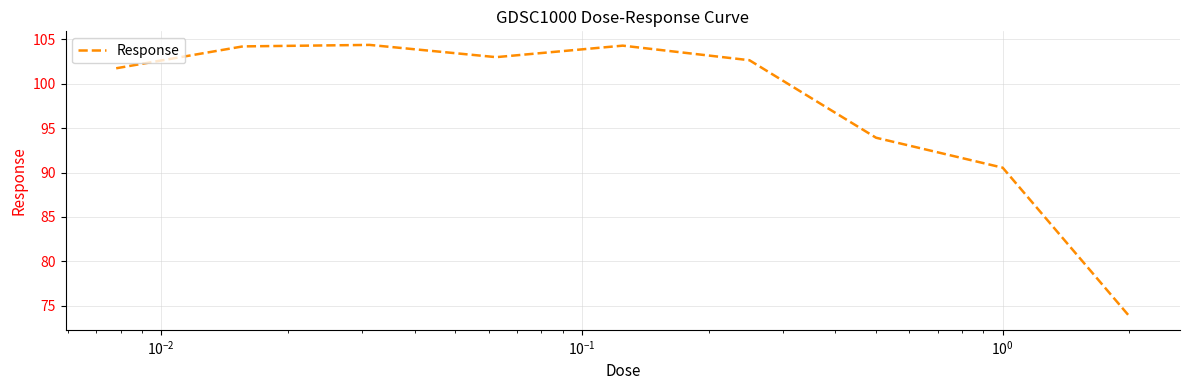

What is the smallest value displayed?

73.8